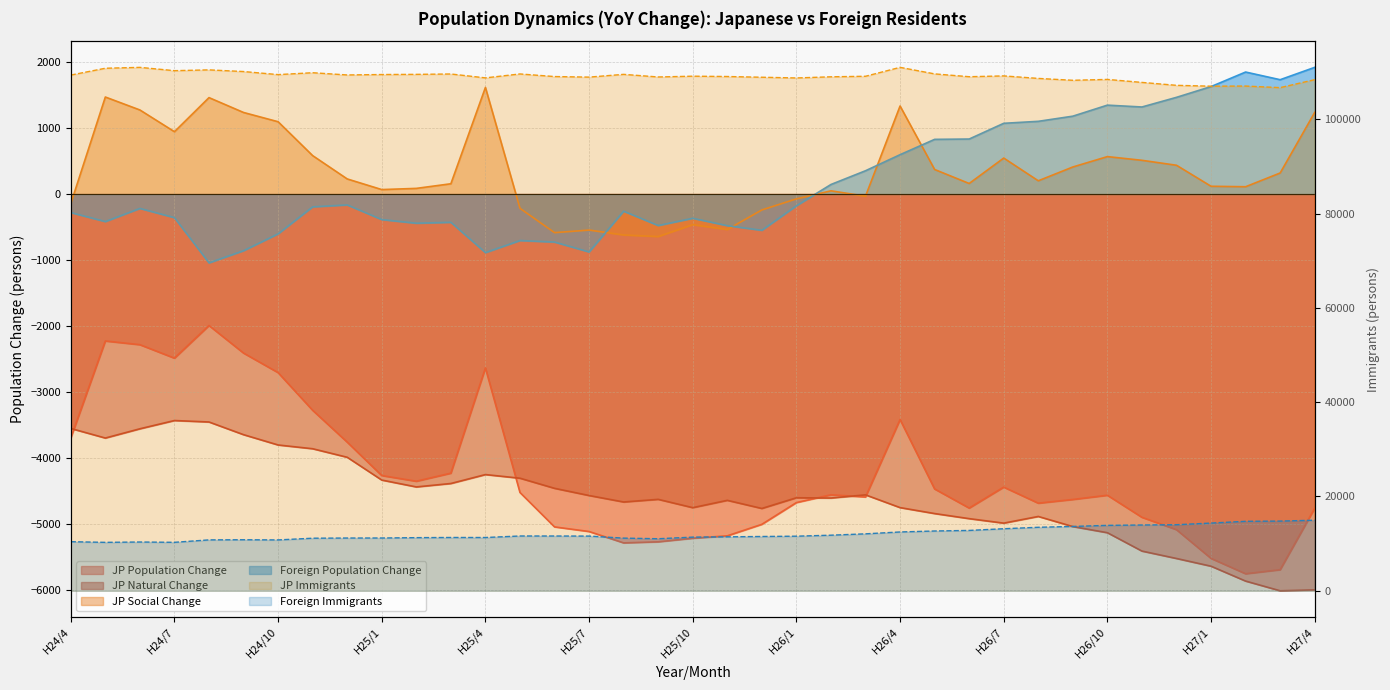

What is the value of the Foreign Population Change point at the 14th from the left?

-703